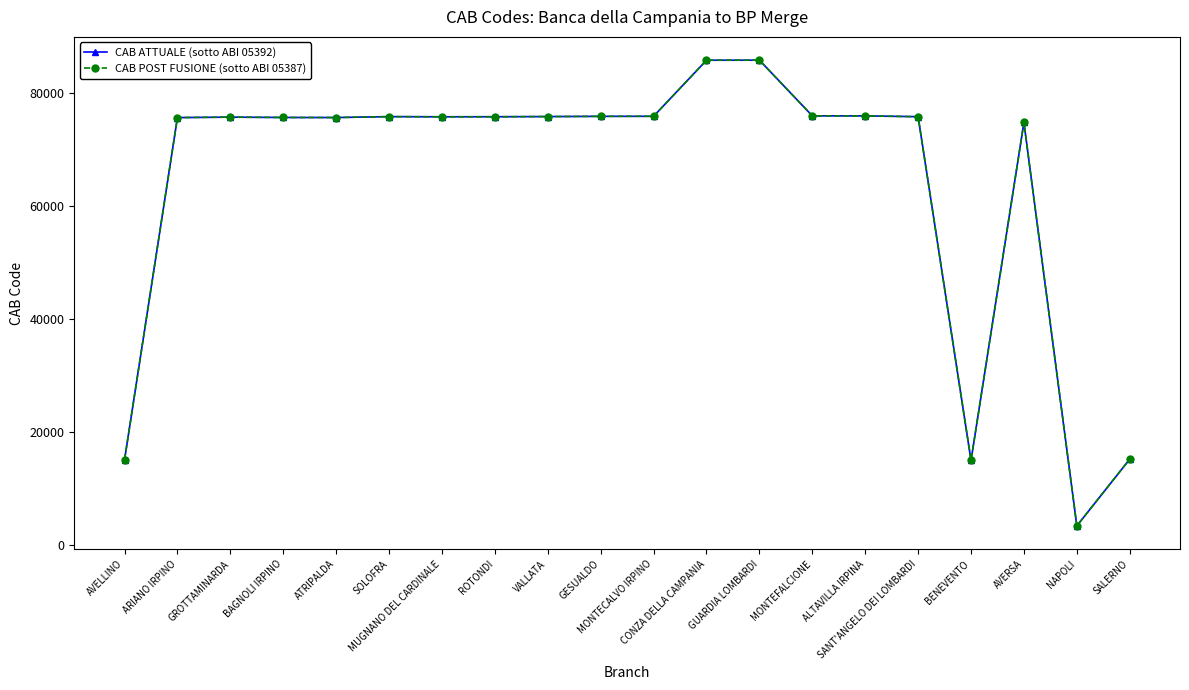

The CAB POST FUSIONE (sotto ABI 05387) series shows 75800 at ROTONDI. True or false?

True